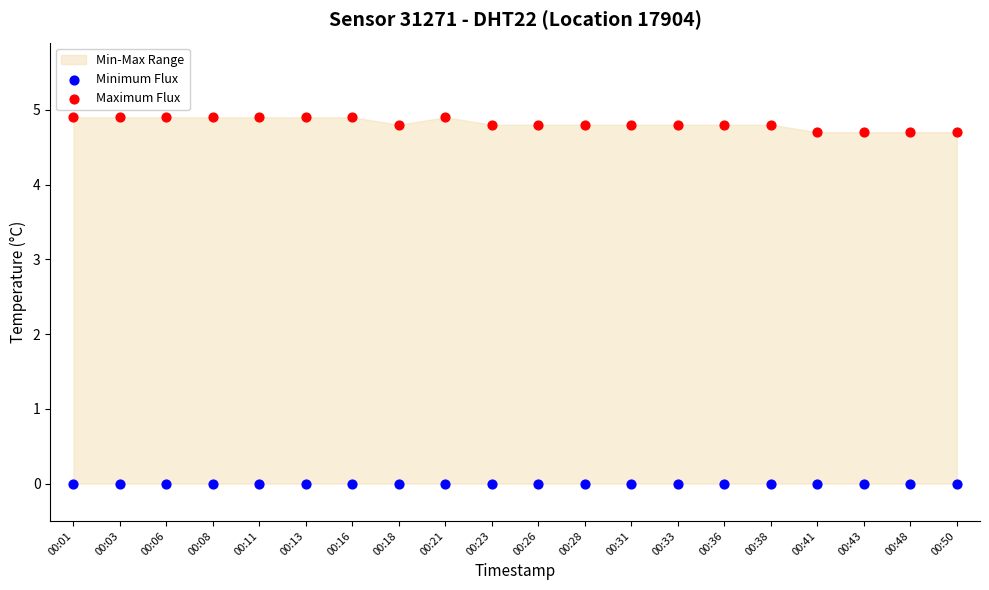

Which series contains the highest Y value?

Maximum Flux